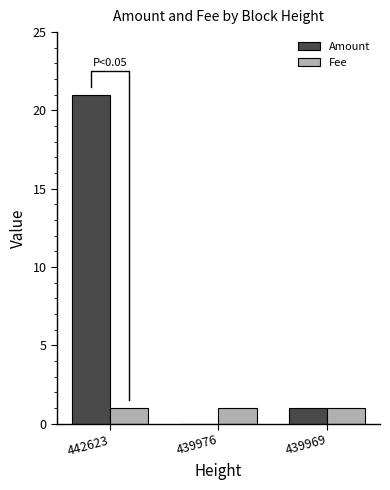

The Fee series shows 1 at 439969. True or false?

True